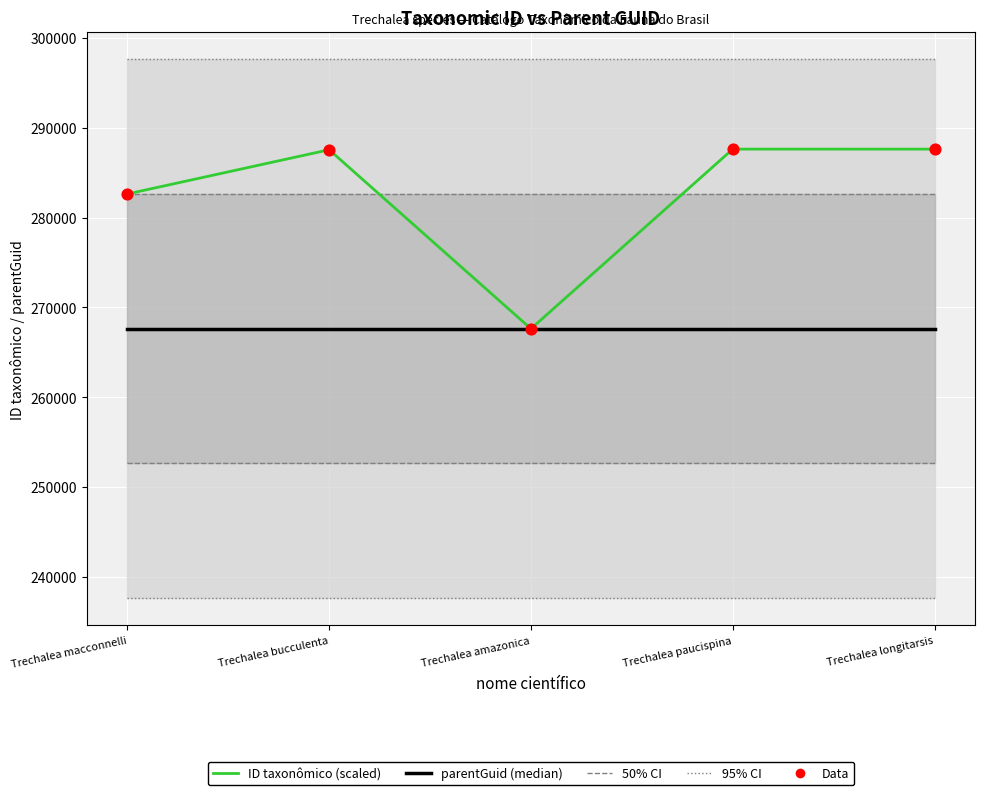

Which series reaches the minimum Y coordinate?

parentGuid (median)